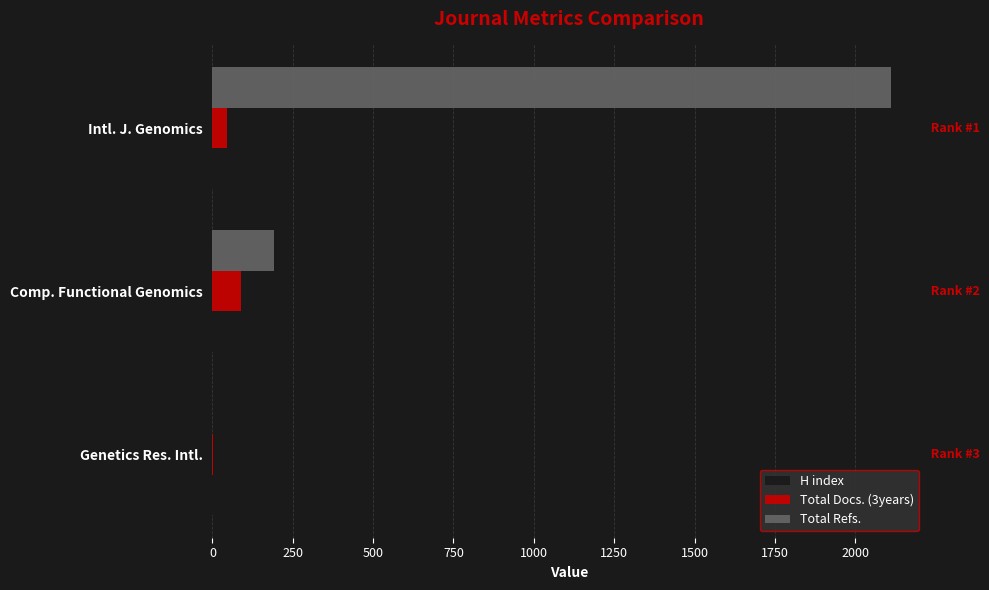

Where is Total Refs. nearest to the value 1056?

Comp. Functional Genomics